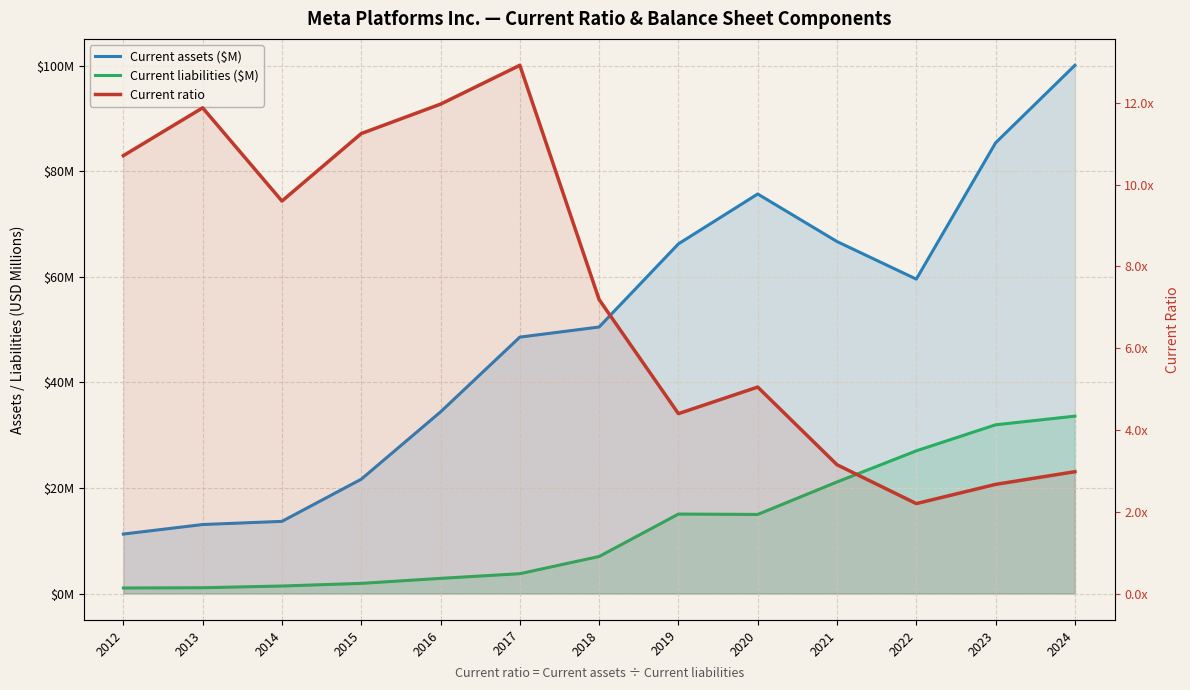

Which series has the widest spread of values?

Current assets ($M)